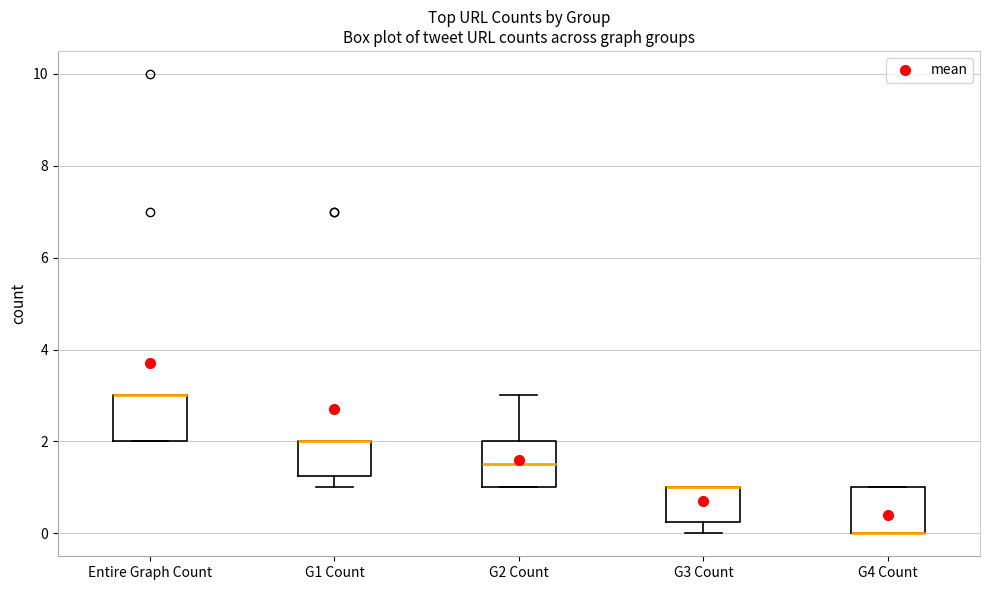

Reading left to right, read every box against the y-axis: the position of its median line, the range the box covers, and the ends of its whiskers. The values are not printed on the chart, so give them approximately, as read against the axis.

Entire Graph Count: median 3.0 (drawn on the box's upper edge), box 2.0 to 3.0, whiskers 2.0 to 3.0
G1 Count: median 2.0 (drawn on the box's upper edge), box 1.2 to 2.0, whiskers 1.0 to 2.0
G2 Count: median 1.6, box 1.0 to 2.0, whiskers 1.0 to 3.0
G3 Count: median 1.0 (drawn on the box's upper edge), box 0.2 to 1.0, whiskers 0.0 to 1.0
G4 Count: median 0.0 (drawn on the box's lower edge), box 0.0 to 1.0, whiskers 0.0 to 1.0